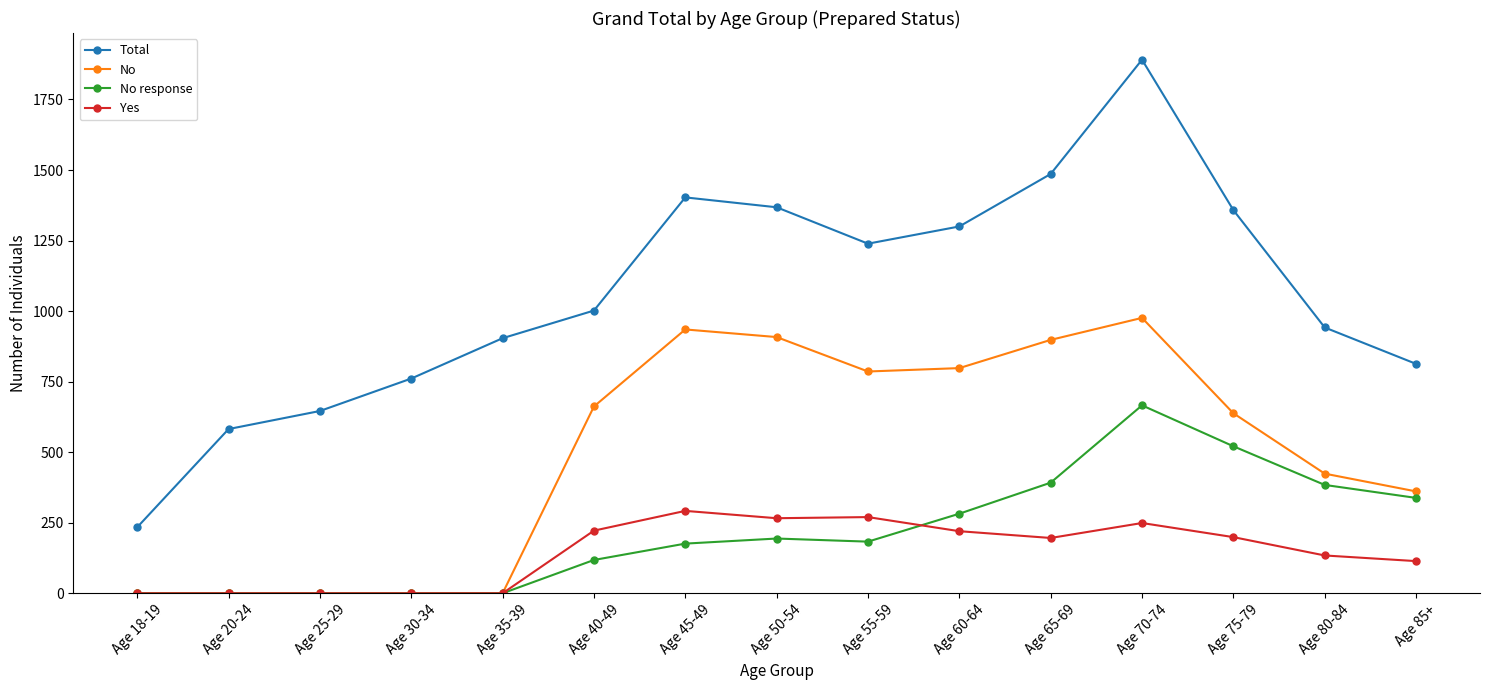

What is the difference between the maximum and minimum values in the Yes series?

292